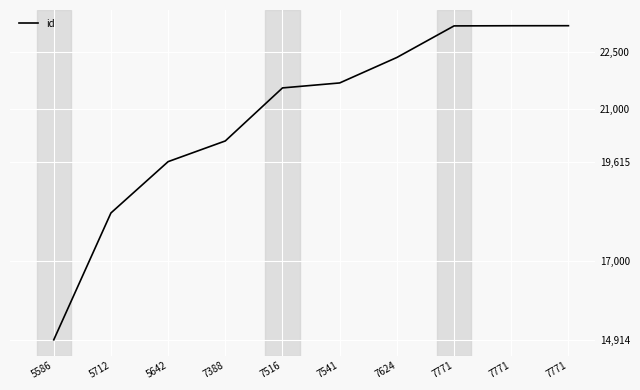

Reading right to left, transcribe all the data shown in this chart.

23201	23200	23196	22363	21691	21560	20161	19615	18261	14914